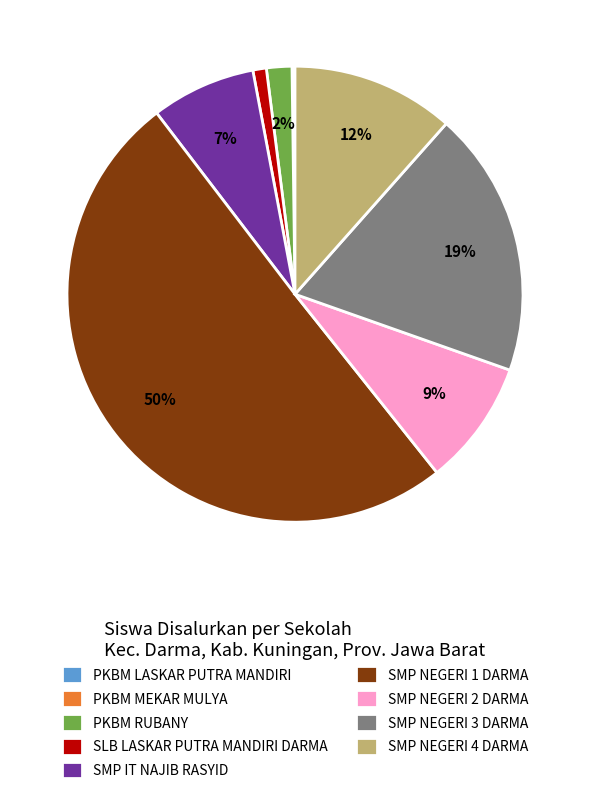

To the nearest percent, what percentage of the pie is SMP IT NAJIB RASYID?

7%